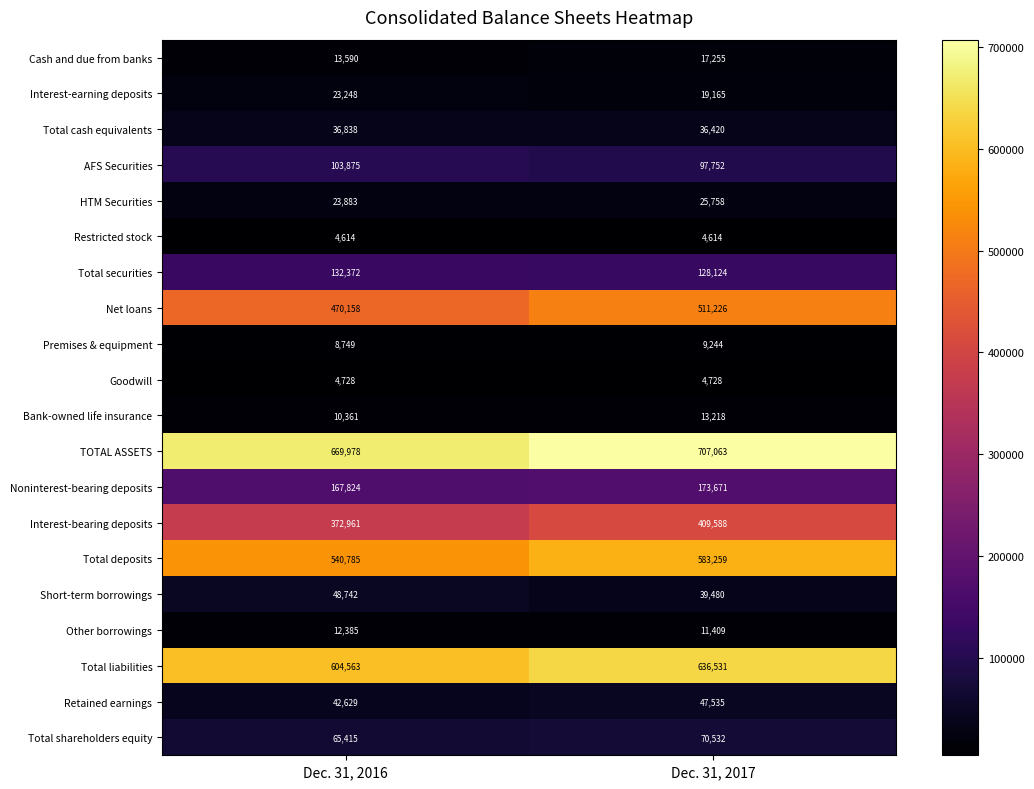

What is the difference between the AFS Securities values at Dec. 31, 2016 and Dec. 31, 2017?

6123